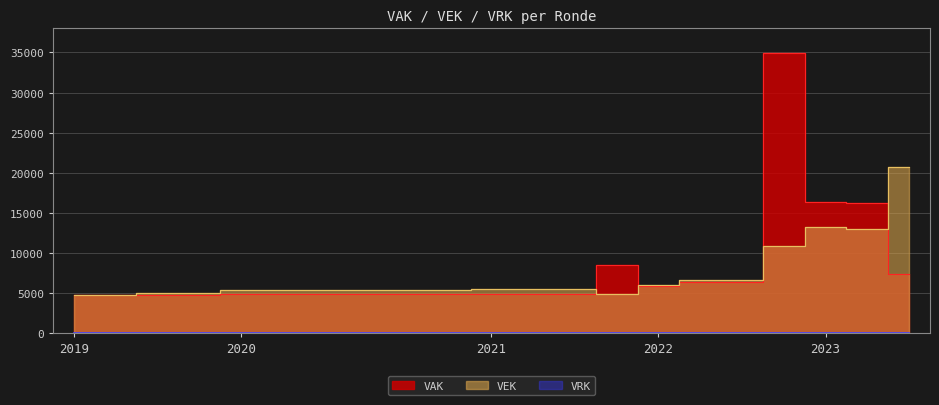

Which series has the largest total across all categories?

VAK